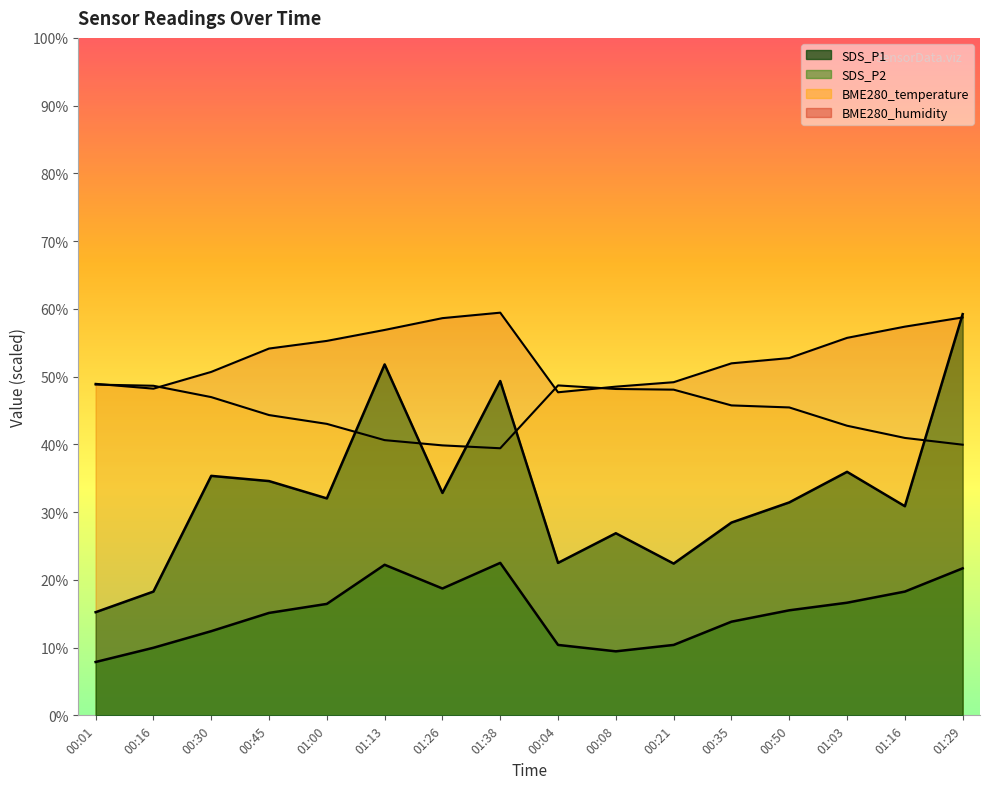

What is the sum of the BME280_temperature values at 01:26 and 01:16?

80.8